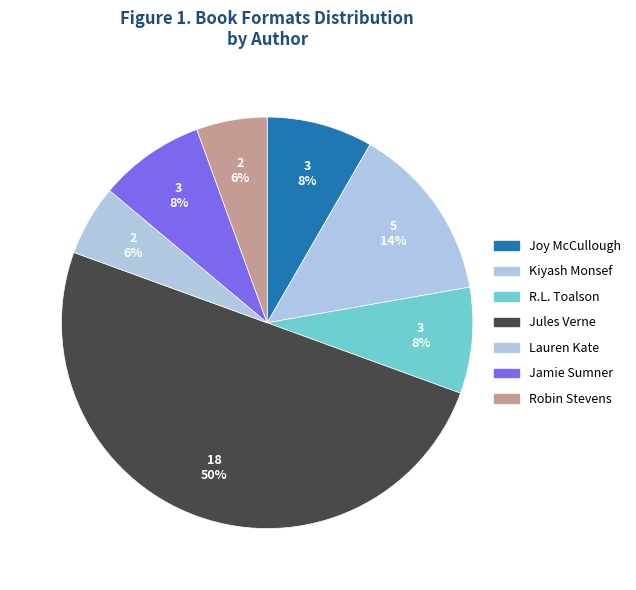

Count the number of slices in the pie.

7